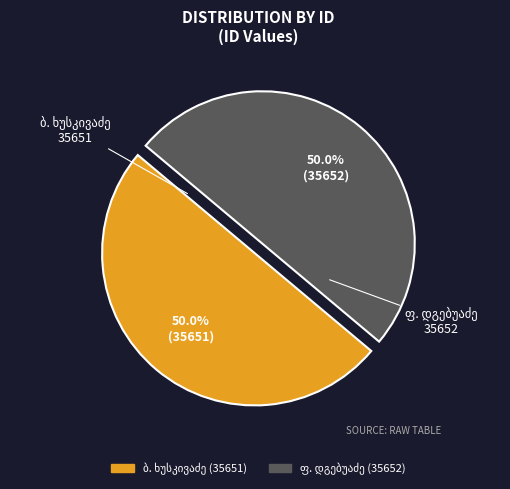

Combined, do ფ. დგებუაძე and ბ. ხუსკივაძე account for over 50%?

Yes